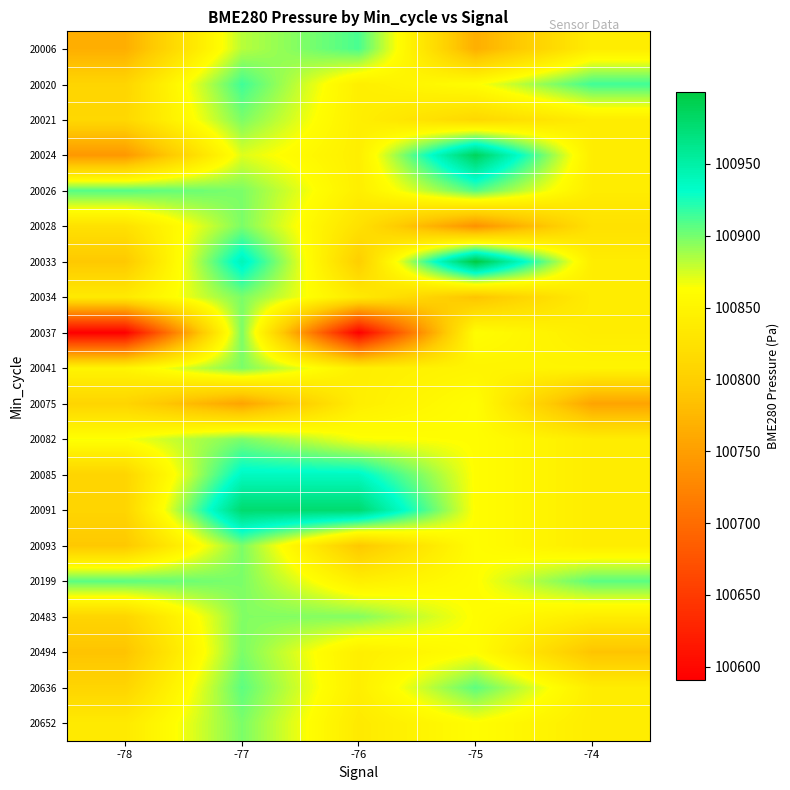

Which label corresponds to the smallest value in the chart?

-78